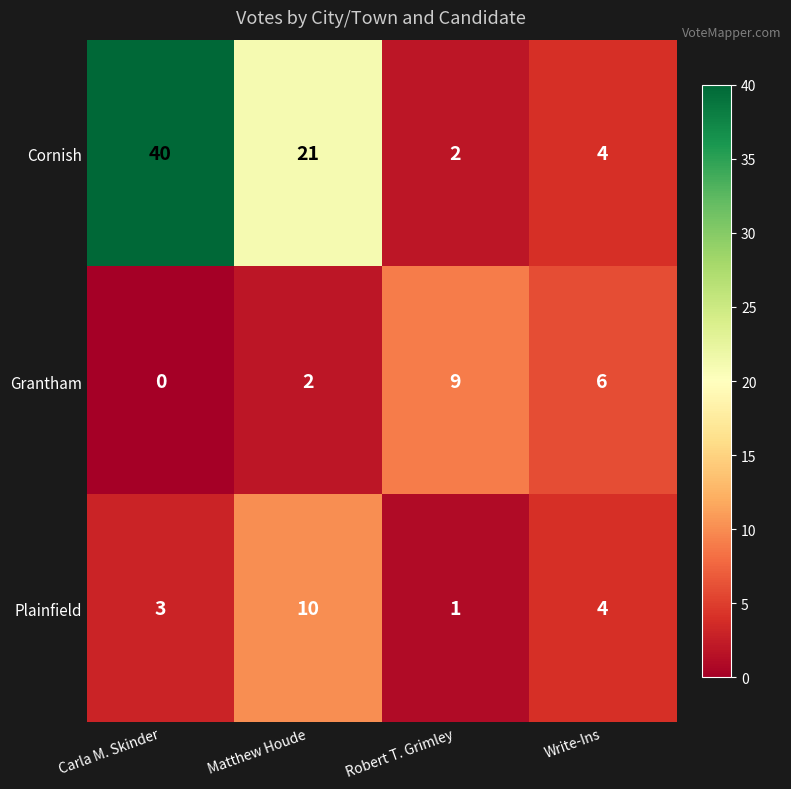

Is it true that Plainfield equals 4 at Write-Ins?

True